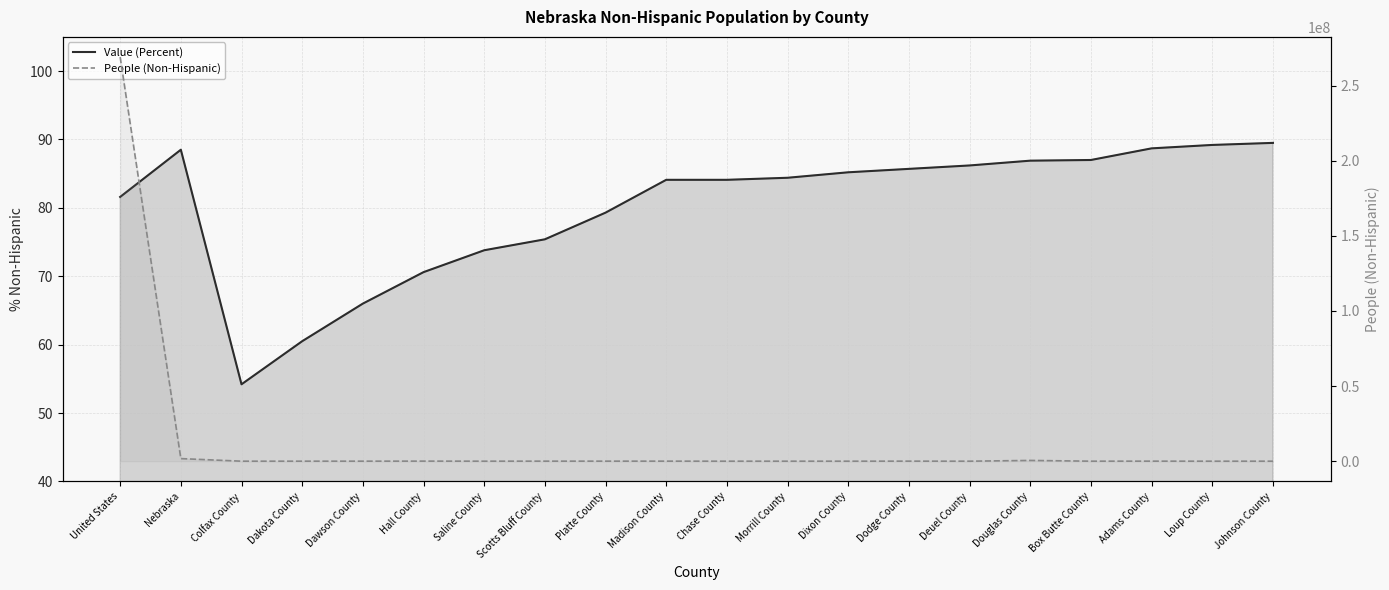

List the series in order of their peak value, lowest first.

Value (Percent), People (Non-Hispanic)